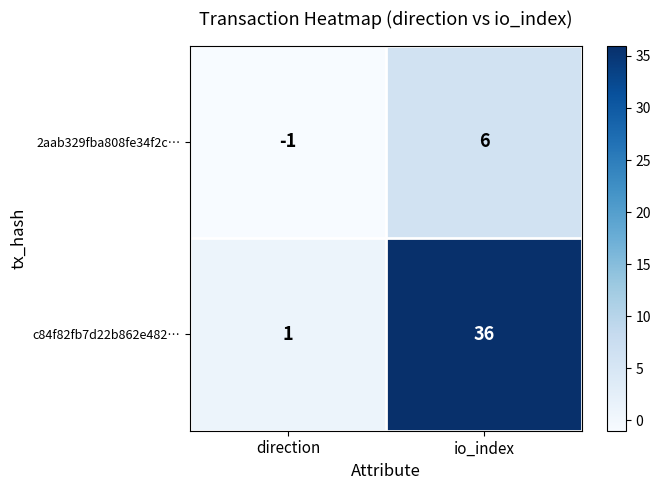

What is the spread (max minus min) of values at direction?

2